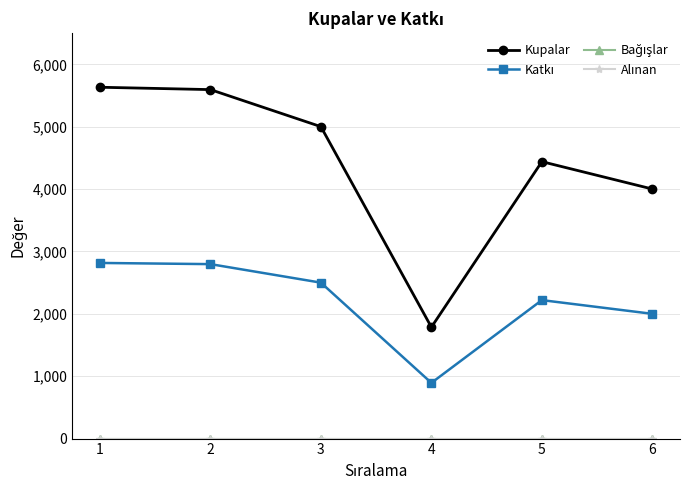

True or false: Kupalar has more than 0 points higher than both neighbors.

True